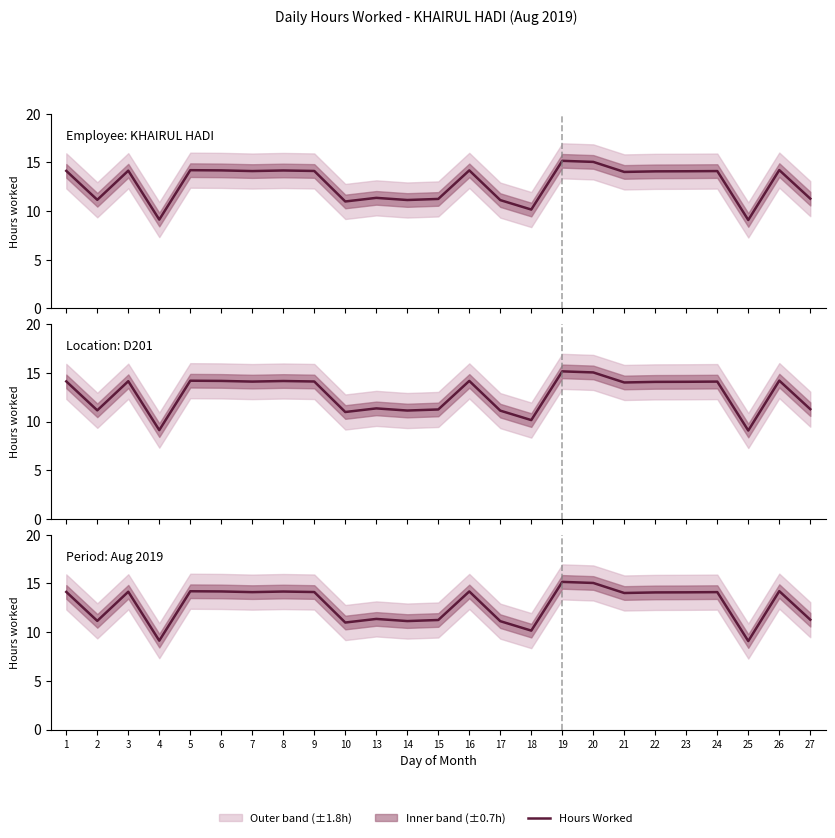

What is the change in value from 1 to 17?

-3.0